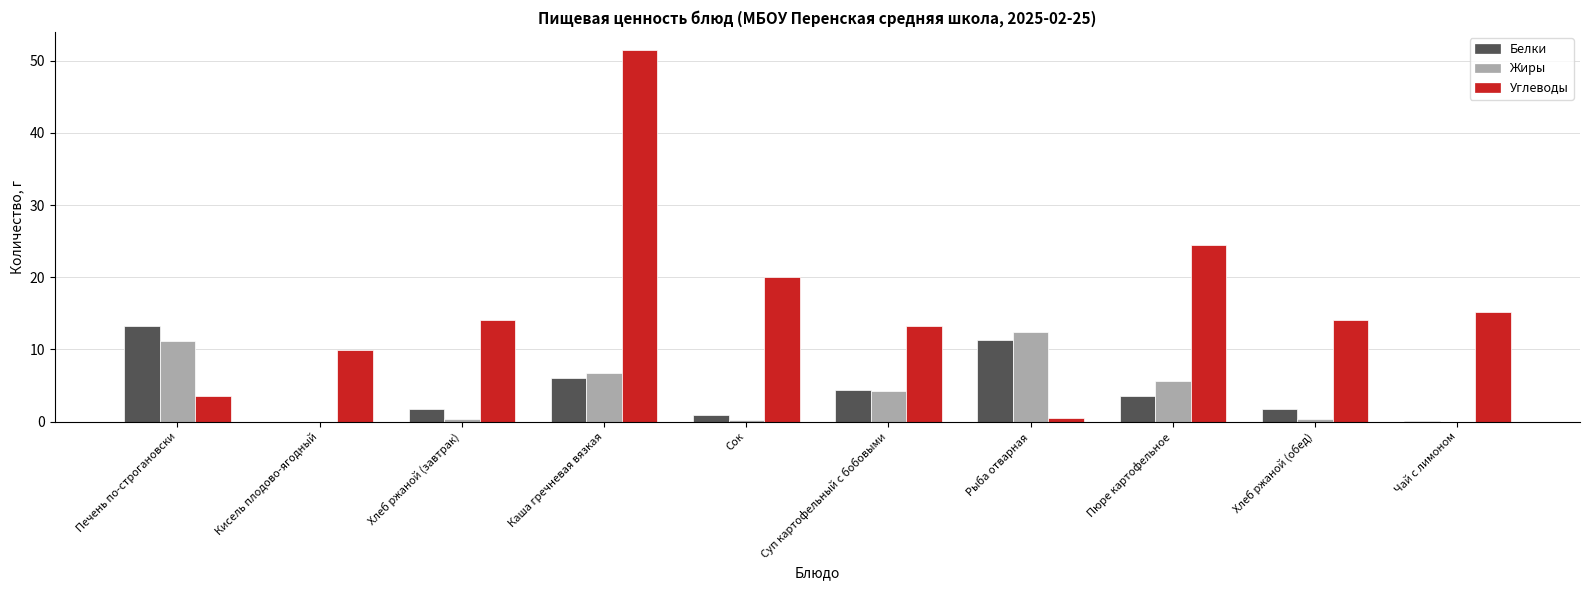

Is it true that Углеводы equals 12.5 at Каша гречневая вязкая?

False